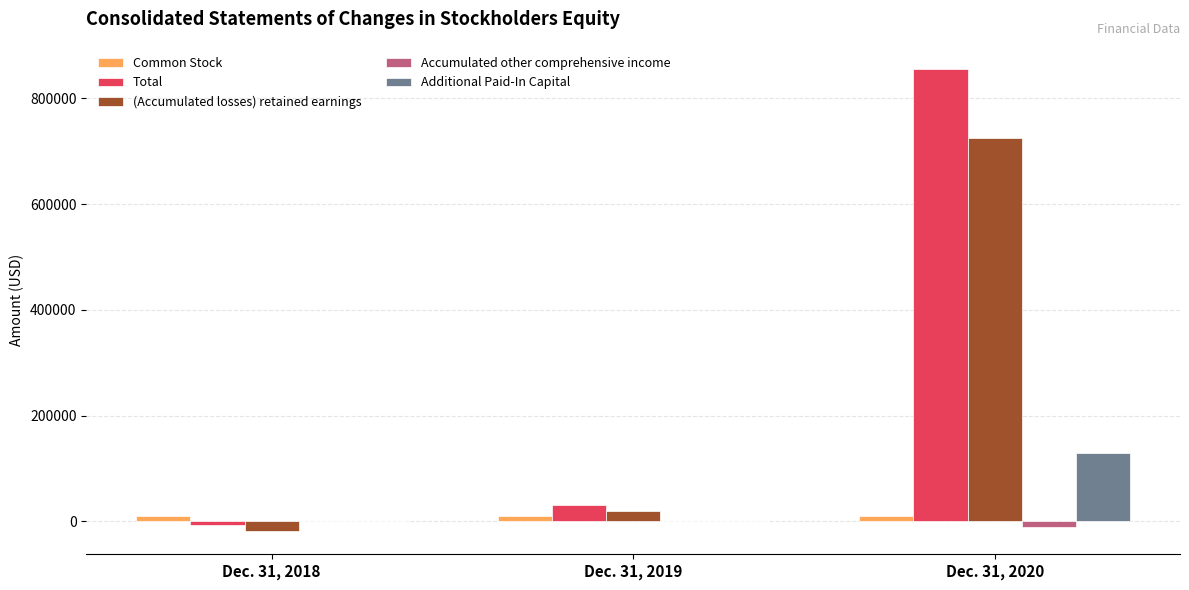

Count the number of categories in the chart.

3